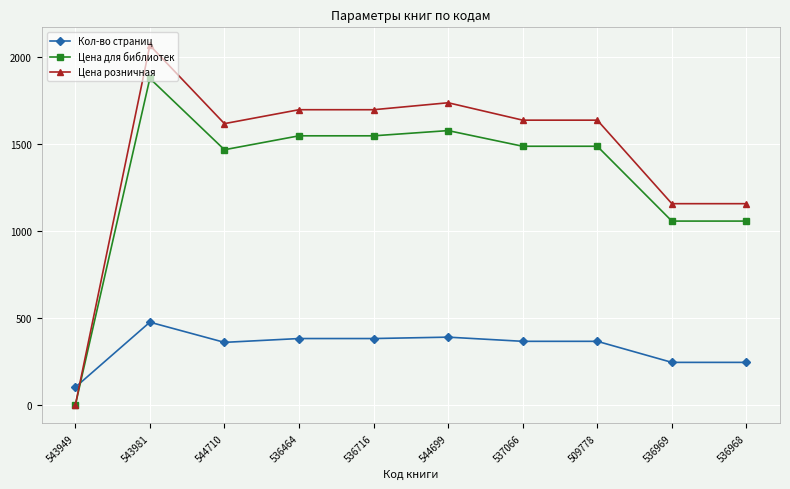

What is the maximum value for Кол-во страниц?

478